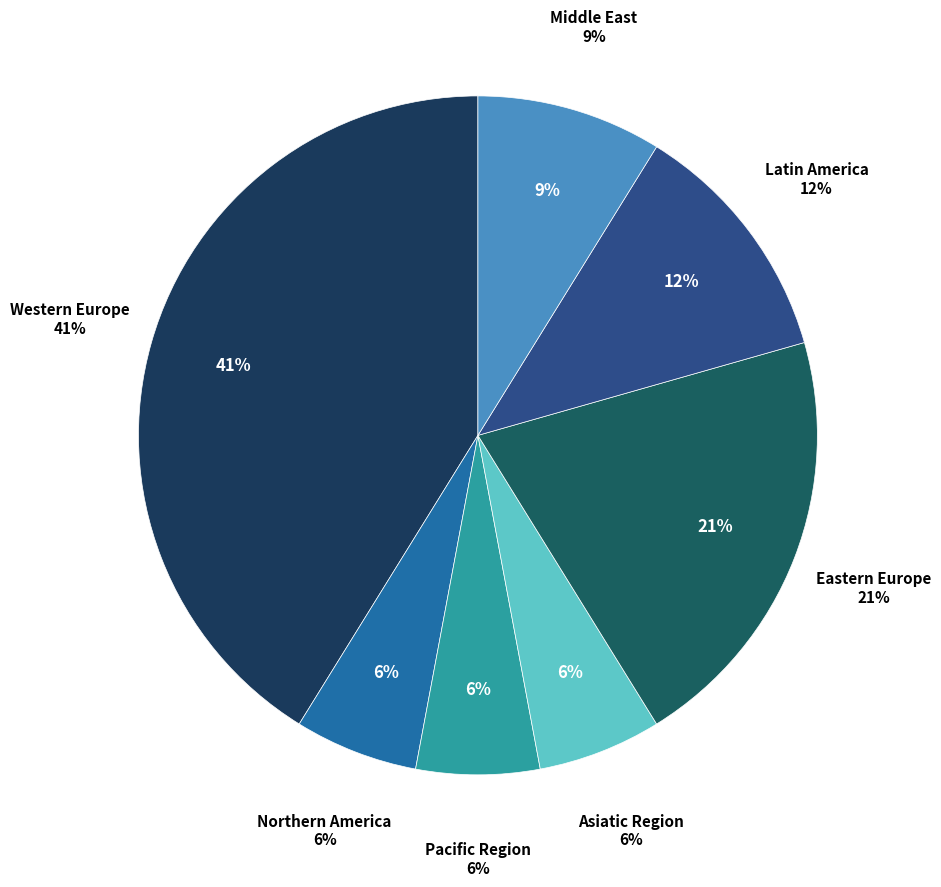

Does Latin America account for over 50% of the chart?

No